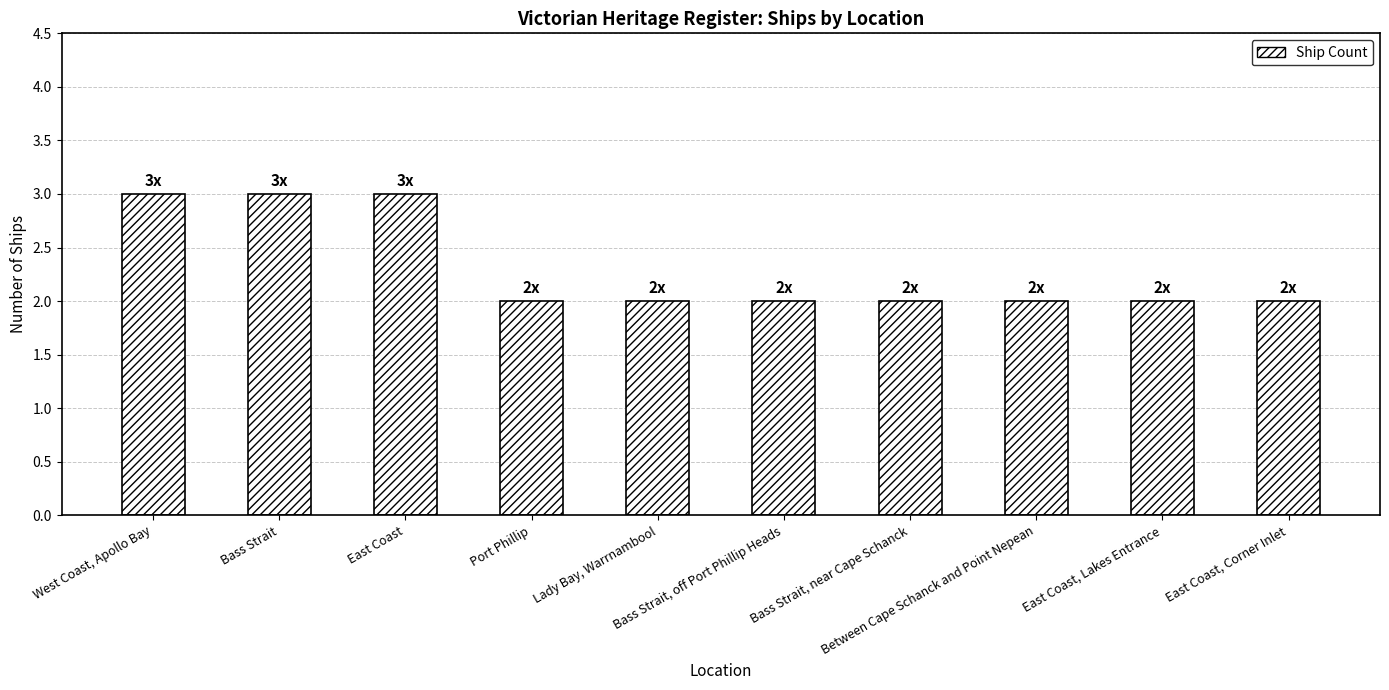

What is the maximum value shown in the chart?

3